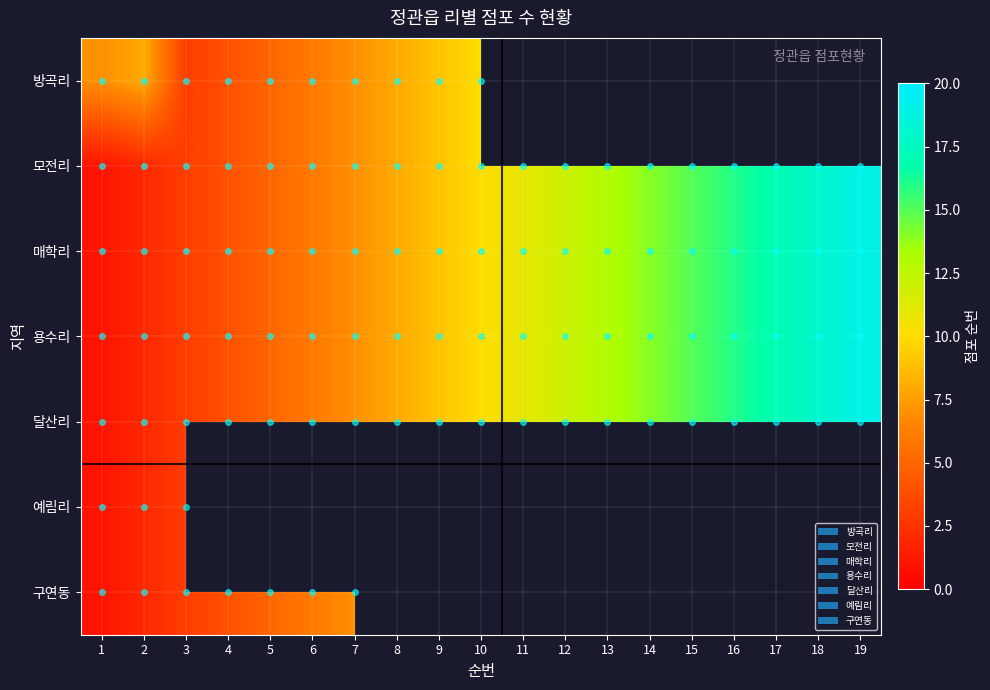

List the series in order of their peak value, lowest first.

예림리, 구연동, 방곡리, 모전리, 매학리, 용수리, 달산리